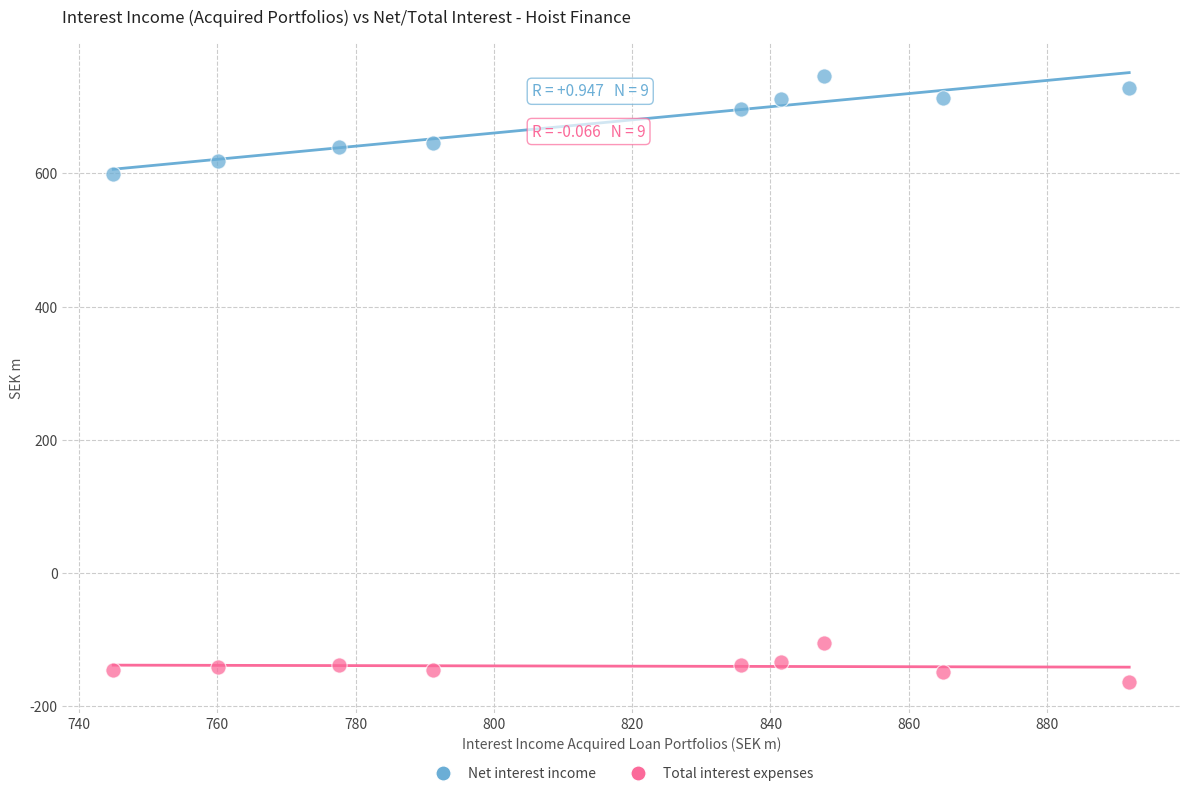

Which series reaches the minimum Y coordinate?

Total interest expenses